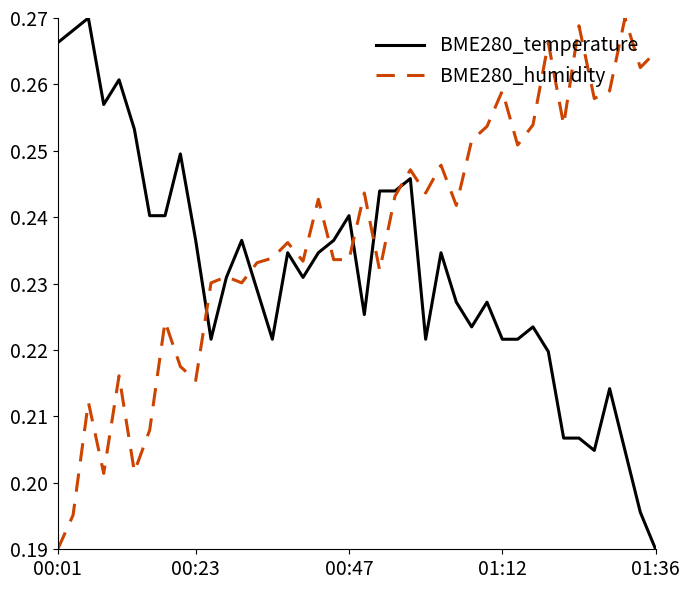

List the series in order of their overall mean, lowest first.

BME280_temperature, BME280_humidity